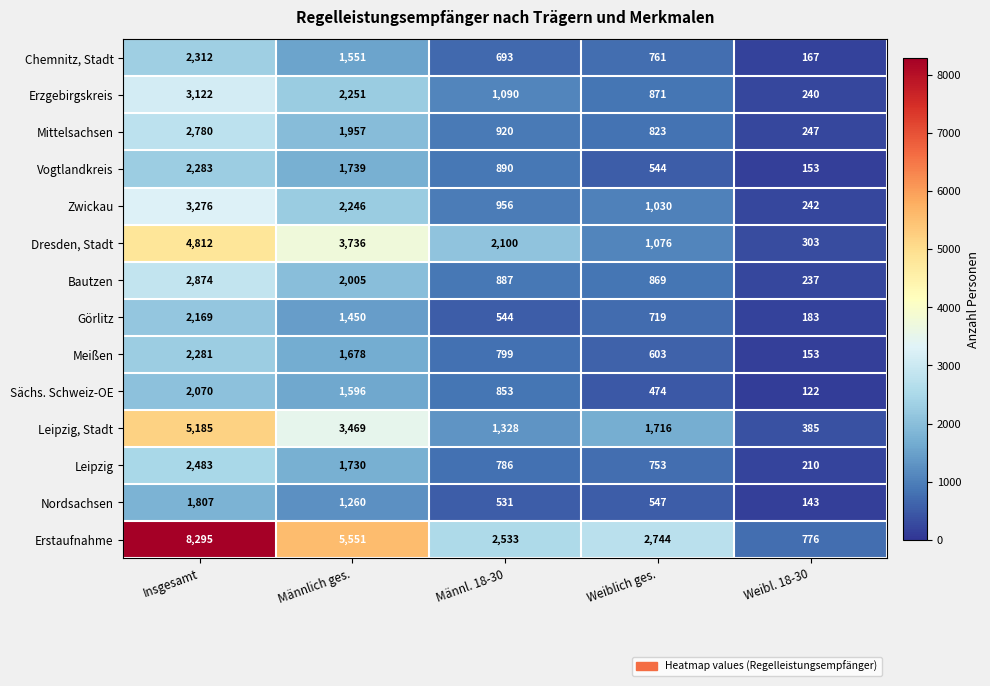

The Leipzig series shows 51 at Weibl. 18-30. True or false?

False